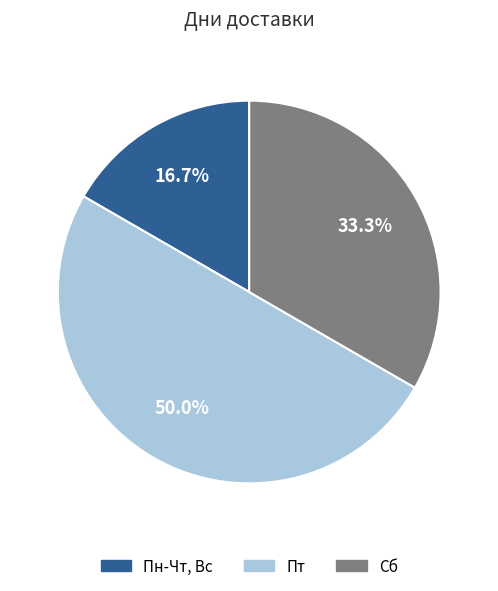

To the nearest percent, what is the difference between the Пт and Сб slice percentages?

17%